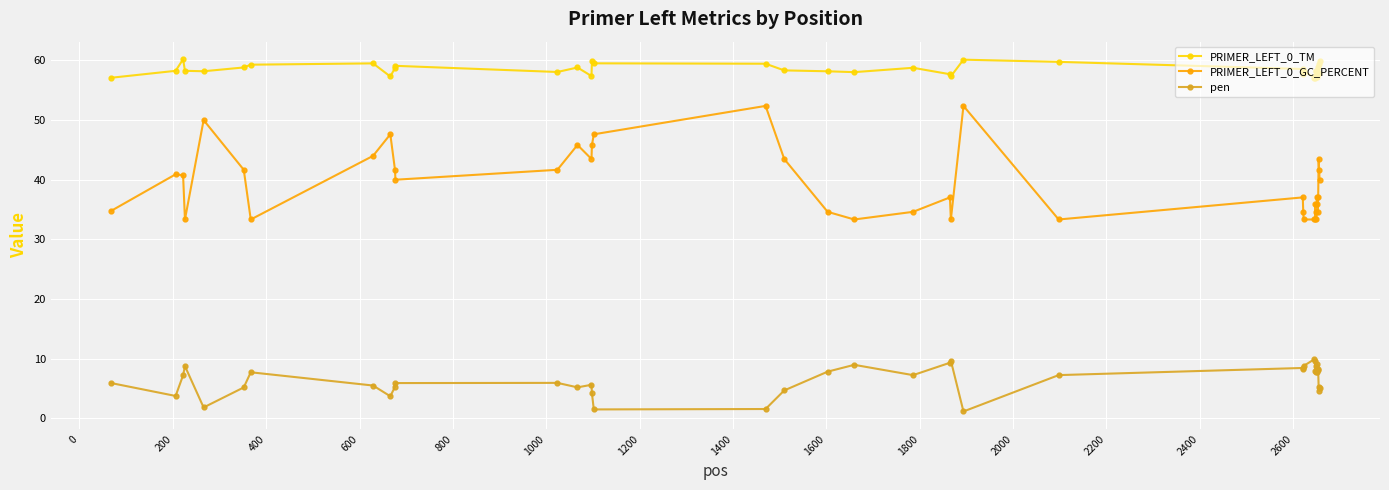

True or false: pen and PRIMER_LEFT_0_GC_PERCENT intersect in this chart.

False